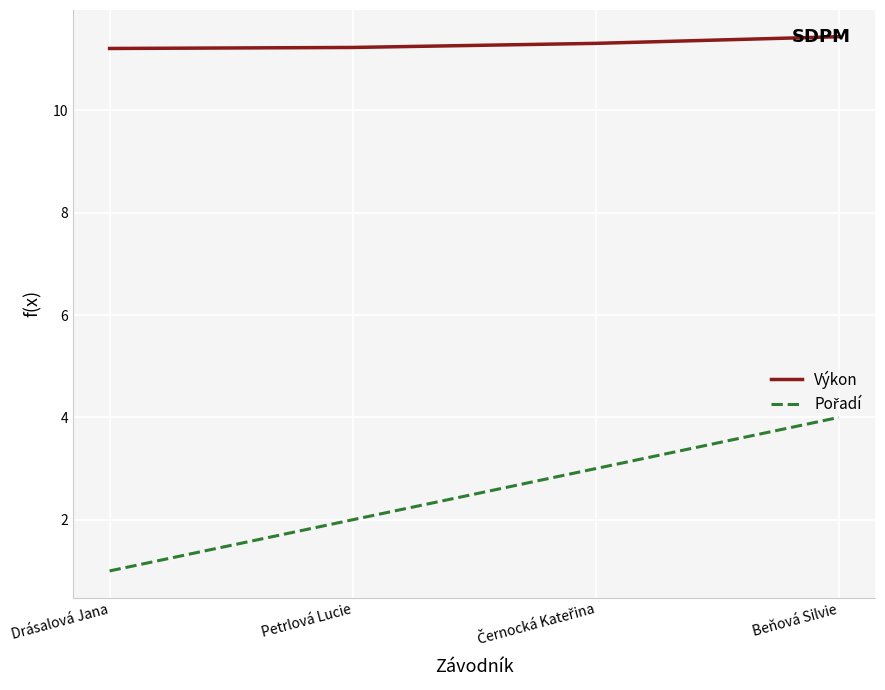

What is the spread (max minus min) of values at Drásalová Jana?

10.2